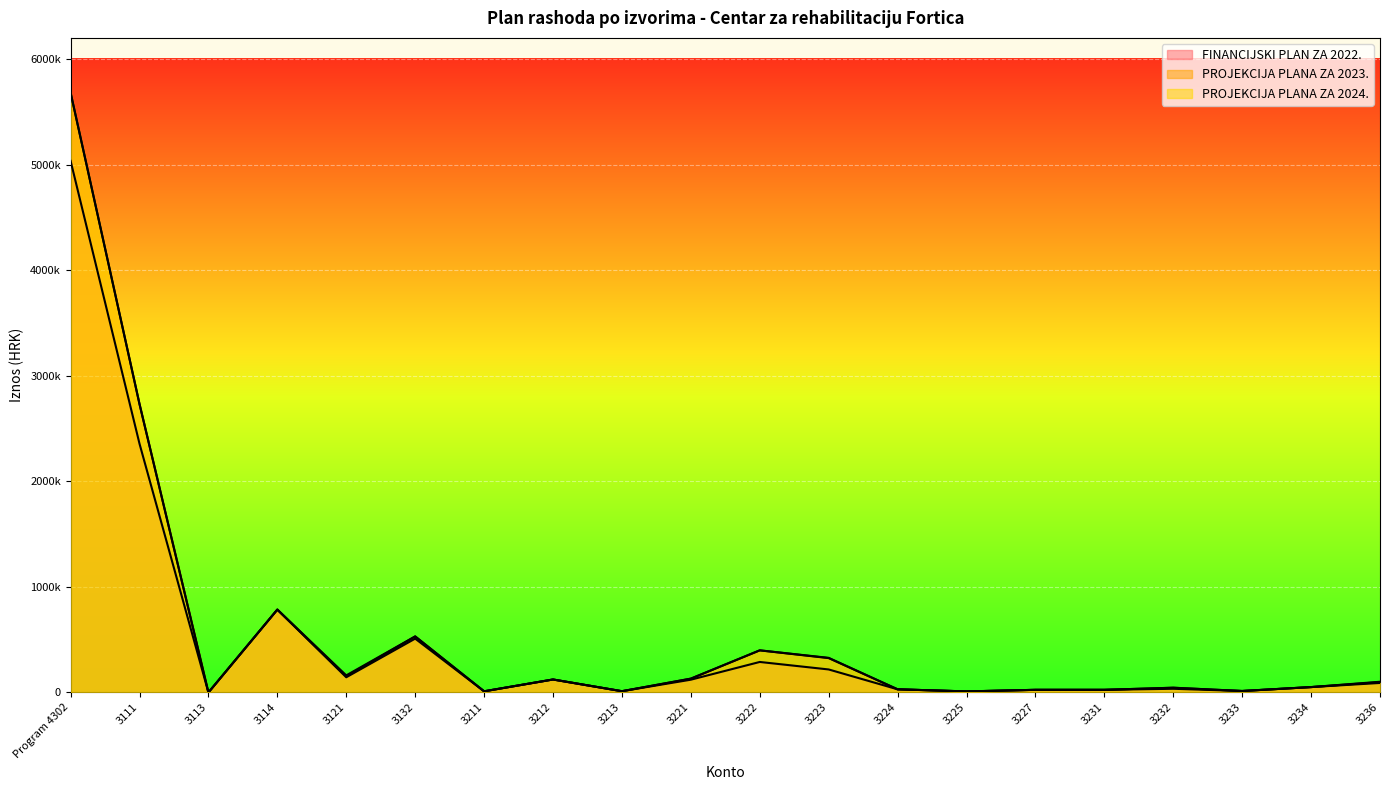

List the labels in order of FINANCIJSKI PLAN ZA 2022. value, largest first.

Program 4302, 3111, 3114, 3132, 3222, 3223, 3121, 3212, 3221, 3236, 3234, 3232, 3224, 3227, 3231, 3233, 3213, 3211, 3225, 3113